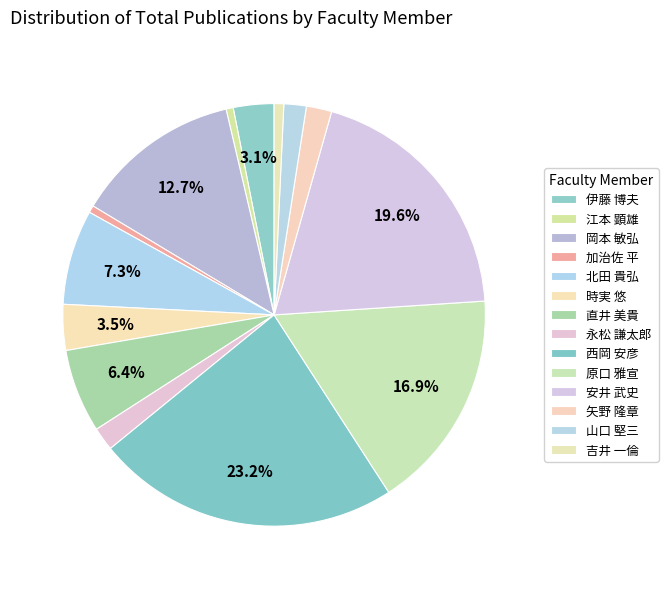

To the nearest percent, what is the difference between the largest and smallest slice percentages?

23%